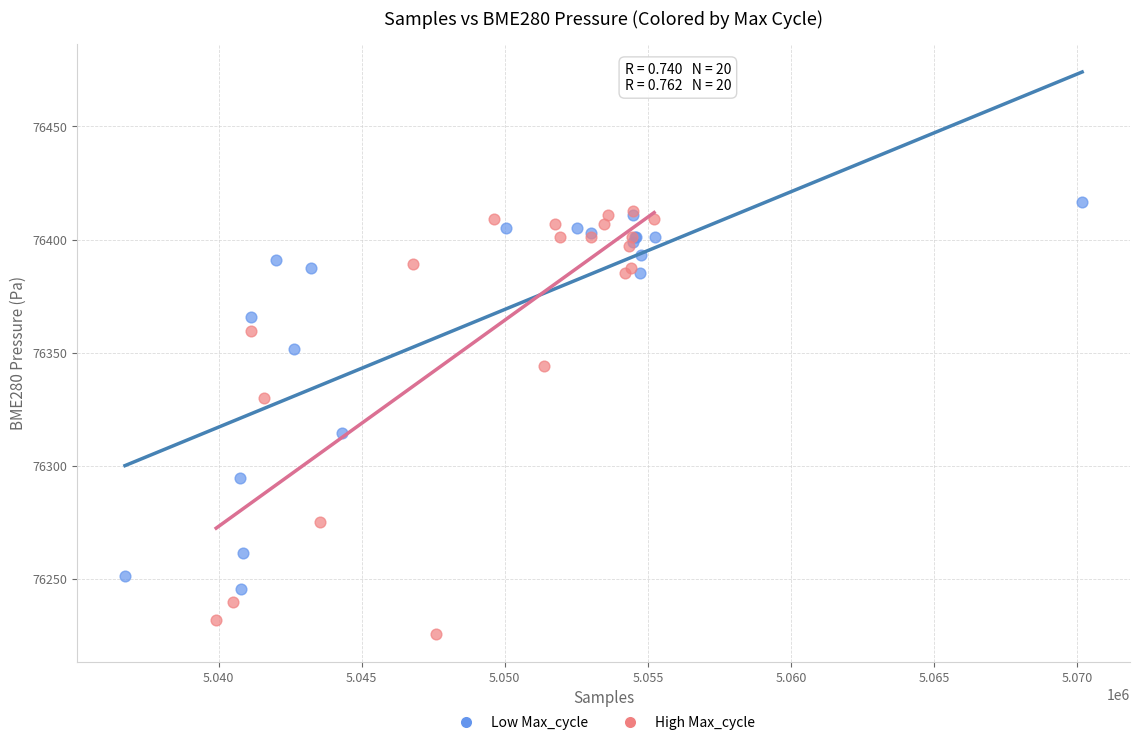

What are all the series names shown in the legend?

Low Max_cycle, High Max_cycle